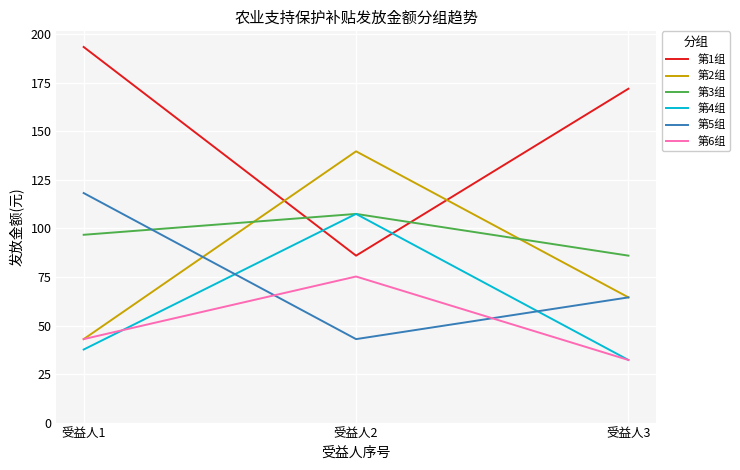

What is the approximate value of 第3组 at 受益人3?

86.0